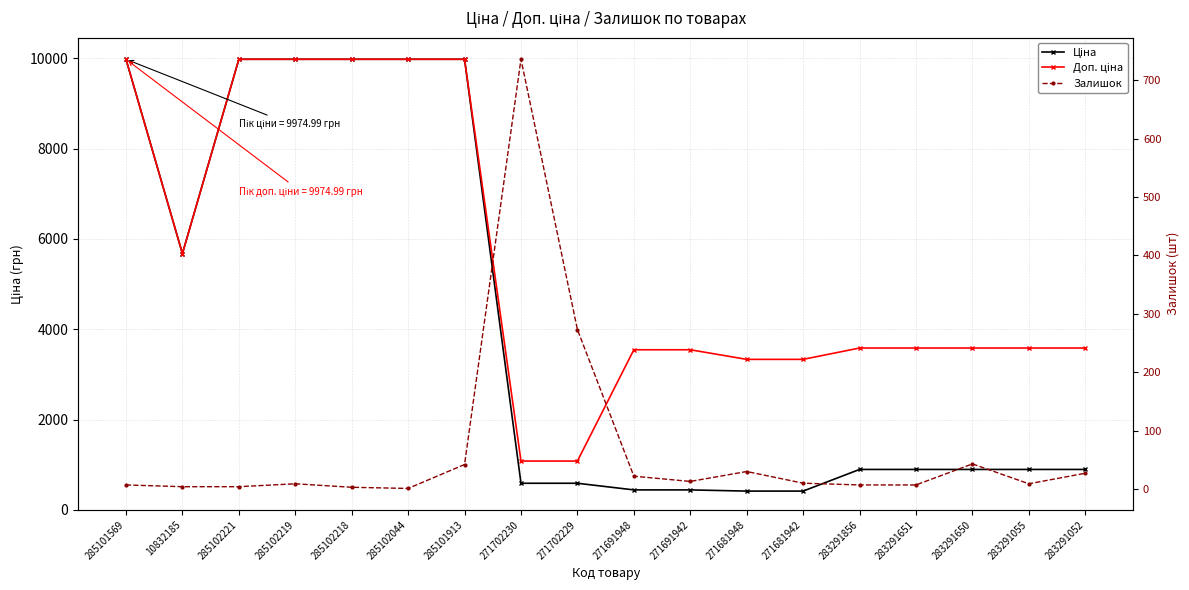

What are all the series names shown in the legend?

Ціна, Доп. ціна, Залишок